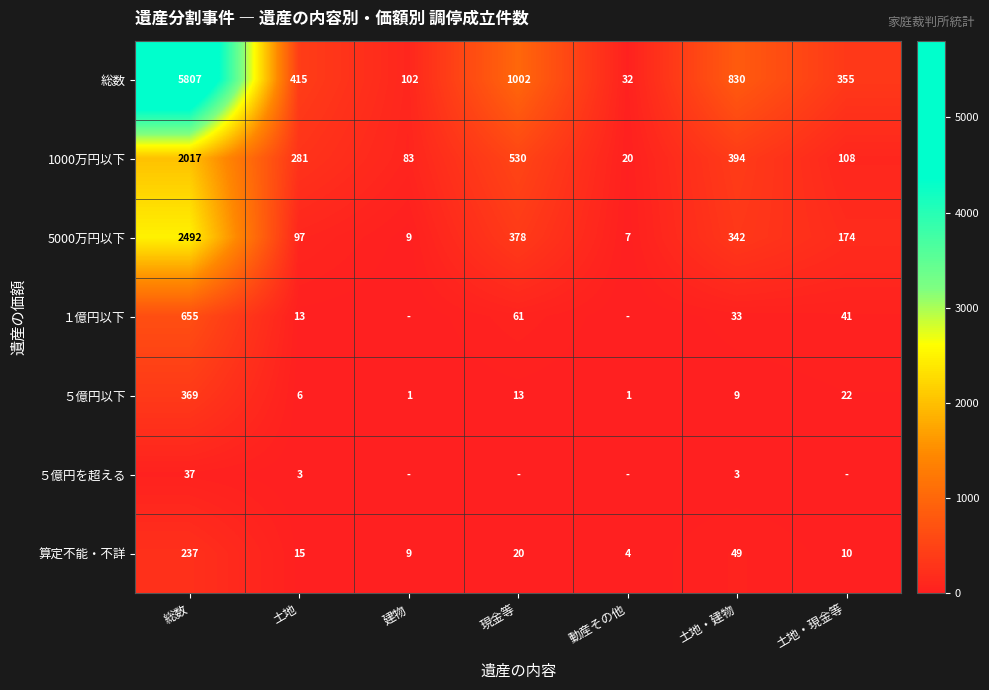

At 土地, list the series in order from smallest to largest.

５億円を超える, ５億円以下, １億円以下, 算定不能・不詳, 5000万円以下, 1000万円以下, 総数